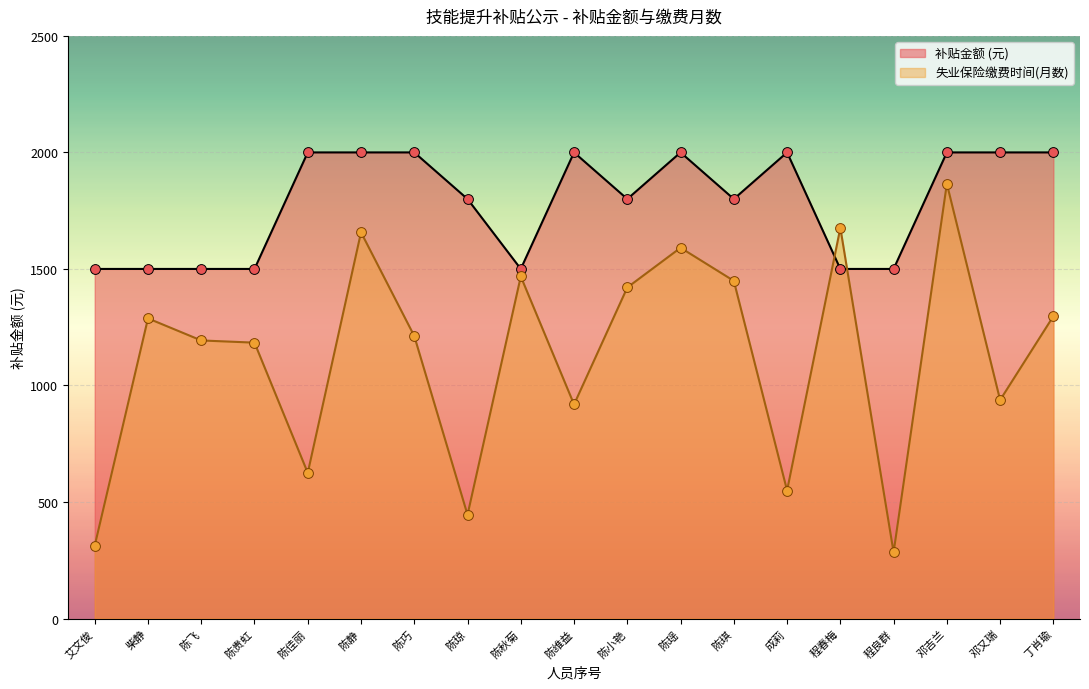

At how many categories does at least one series exceed 1491?

19